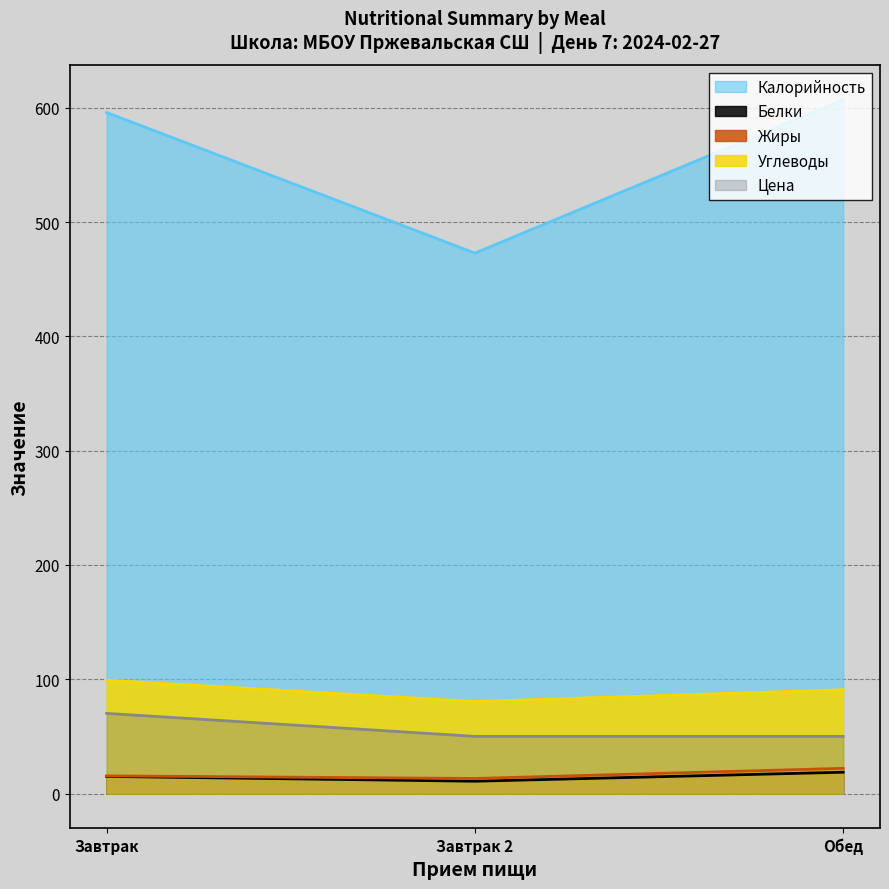

The Калорийность series shows 595.8 at Завтрак. True or false?

True